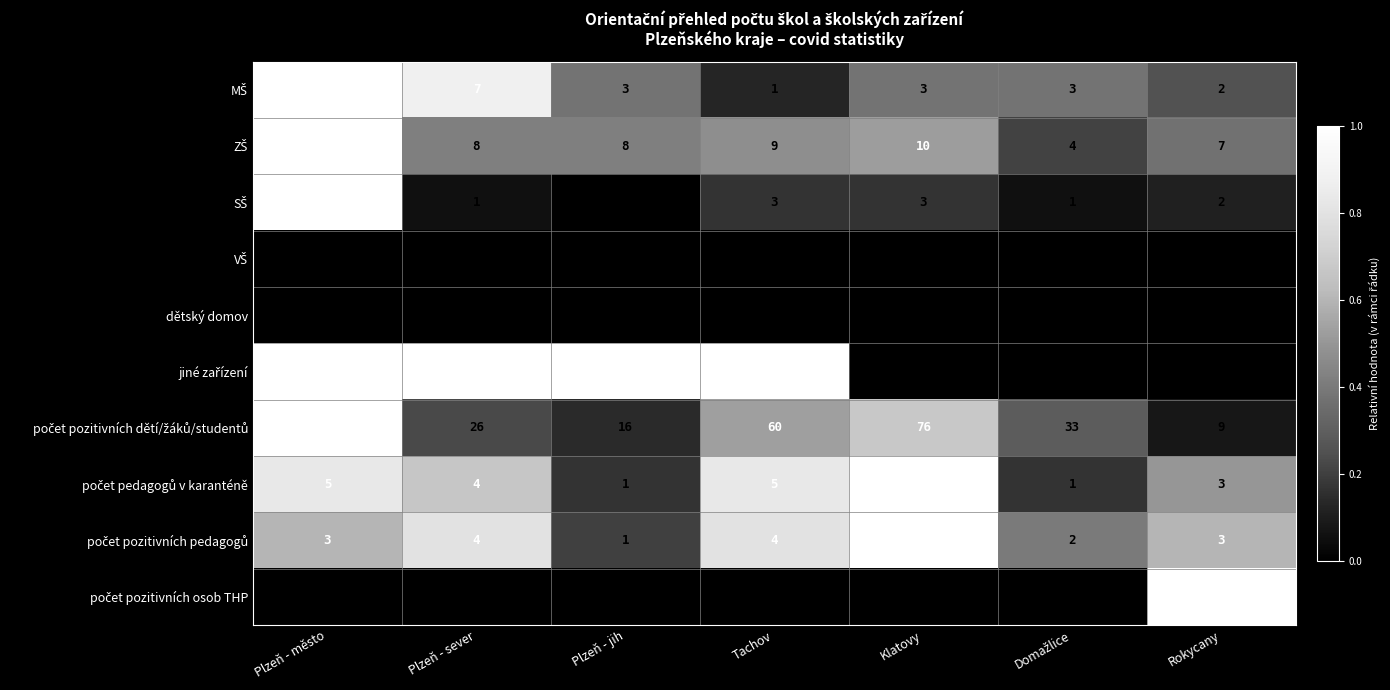

At how many categories does at least one series exceed 0?

7